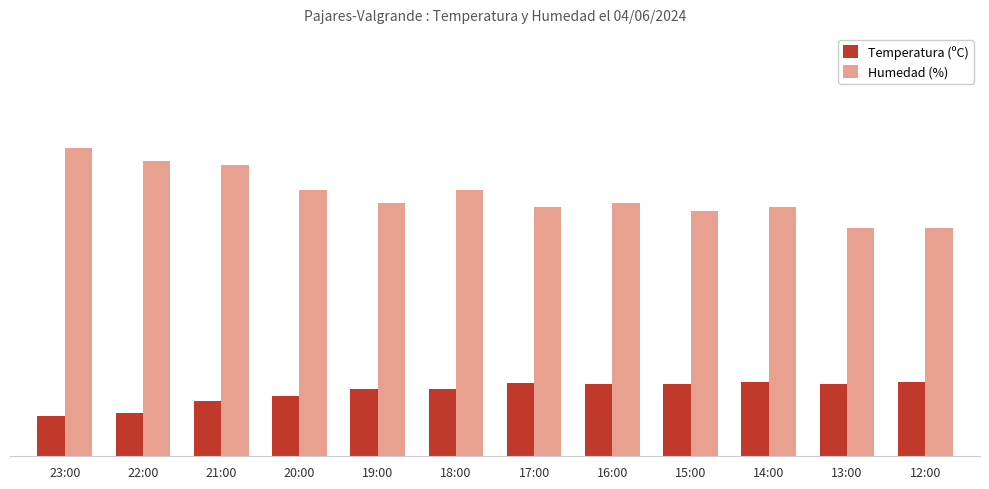

Does the chart contain any negative values?

No